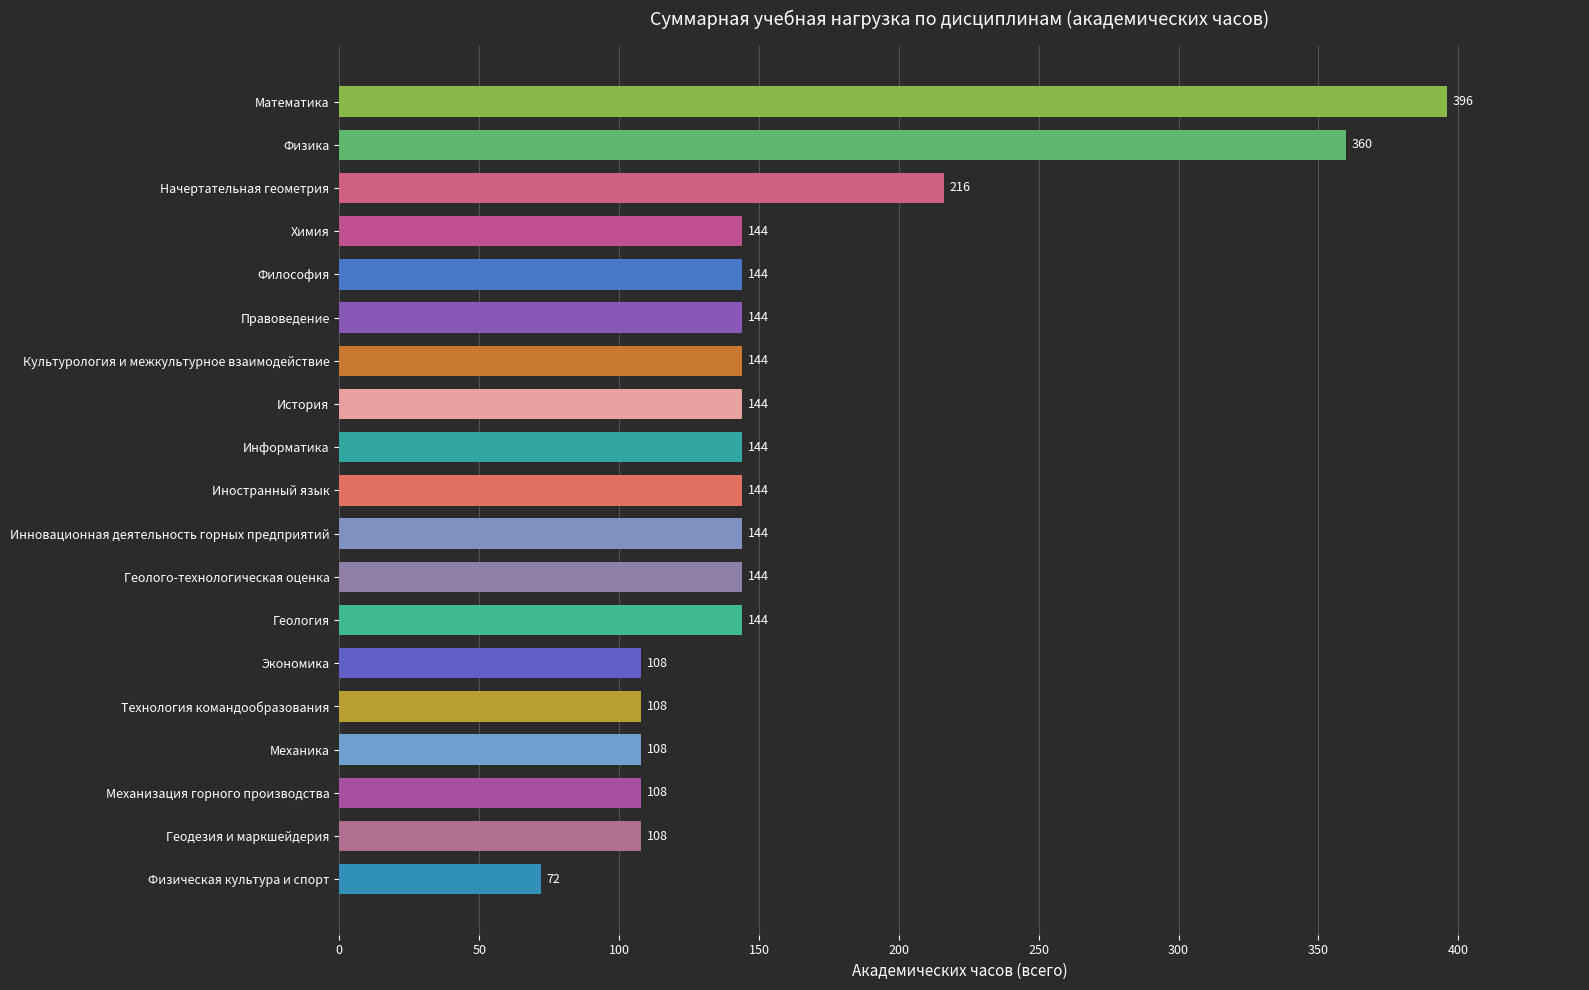

Reading bottom to top, what are all the values shown in this chart?

Физическая культура и спорт=72	Геодезия и маркшейдерия=108	Механизация горного производства=108	Механика=108	Технология командообразования=108	Экономика=108	Геология=144	Геолого-технологическая оценка=144	Инновационная деятельность горных предприятий=144	Иностранный язык=144	Информатика=144	История=144	Культурология и межкультурное взаимодействие=144	Правоведение=144	Философия=144	Химия=144	Начертательная геометрия=216	Физика=360	Математика=396